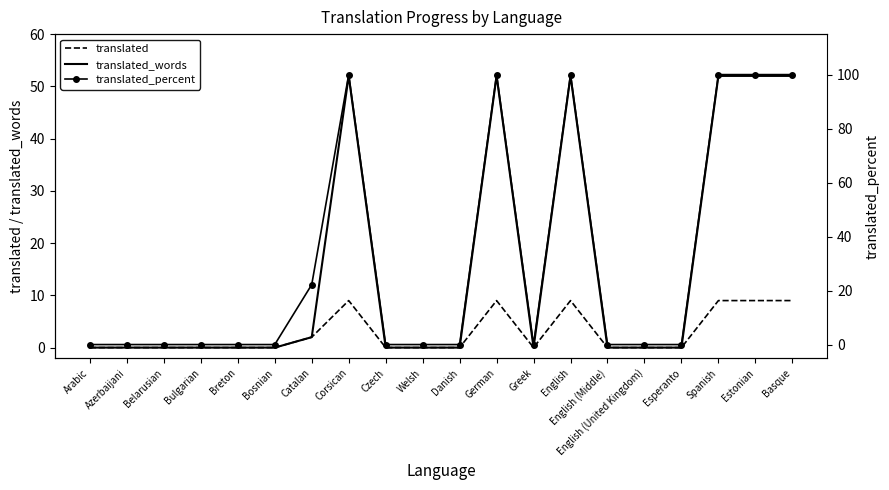

Reading left to right, list all the values displayed in this chart.

translated: 0.0	0.0	0.0	0.0	0.0	0.0	2.0	9.0	0.0	0.0	0.0	9.0	0.0	9.0	0.0	0.0	0.0	9.0	9.0	9.0
translated_words: 0.0	0.0	0.0	0.0	0.0	0.0	2.0	52.0	0.0	0.0	0.0	52.0	0.0	52.0	0.0	0.0	0.0	52.0	52.0	52.0
translated_percent: 0.0	0.0	0.0	0.0	0.0	0.0	22.2	100.0	0.0	0.0	0.0	100.0	0.0	100.0	0.0	0.0	0.0	100.0	100.0	100.0